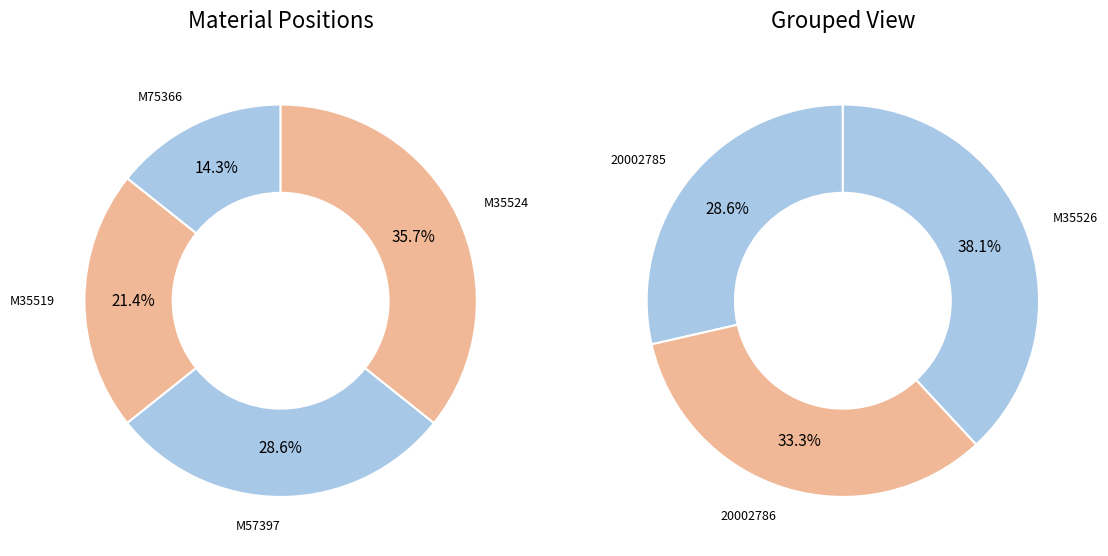

What is the change in value from M35519 to M35524?

+2